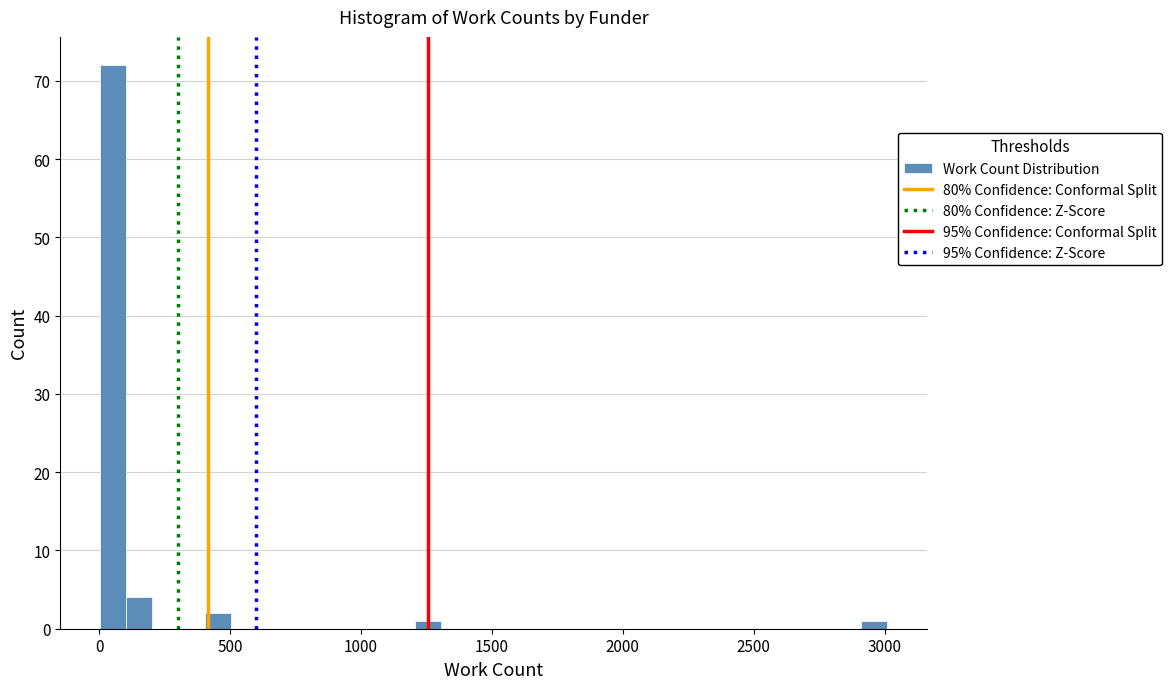

Read against the x-axis, roughly where is the centre of the tallest bar?

50